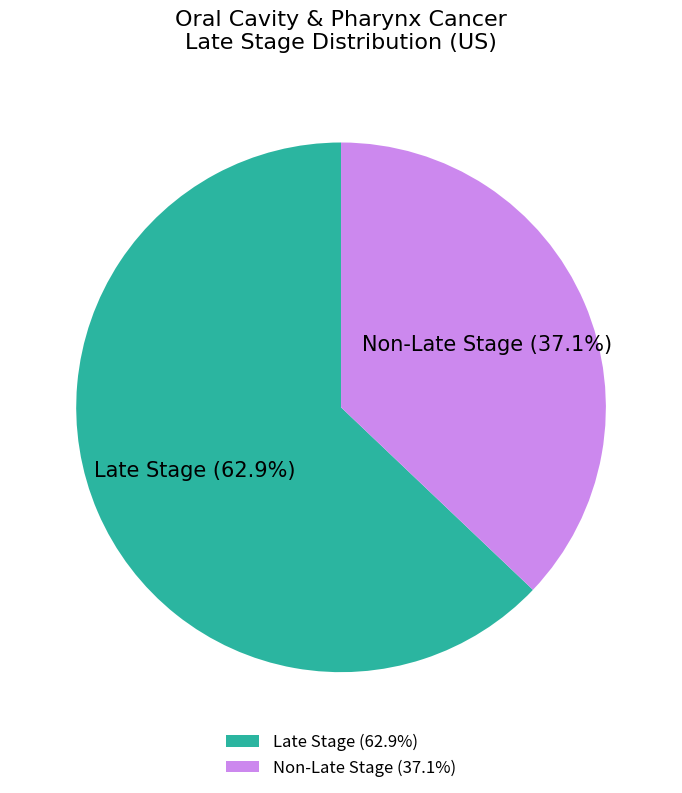

Combined, what portion of the pie is Late Stage (62.9%) and Non-Late Stage (37.1%)?

100.0%